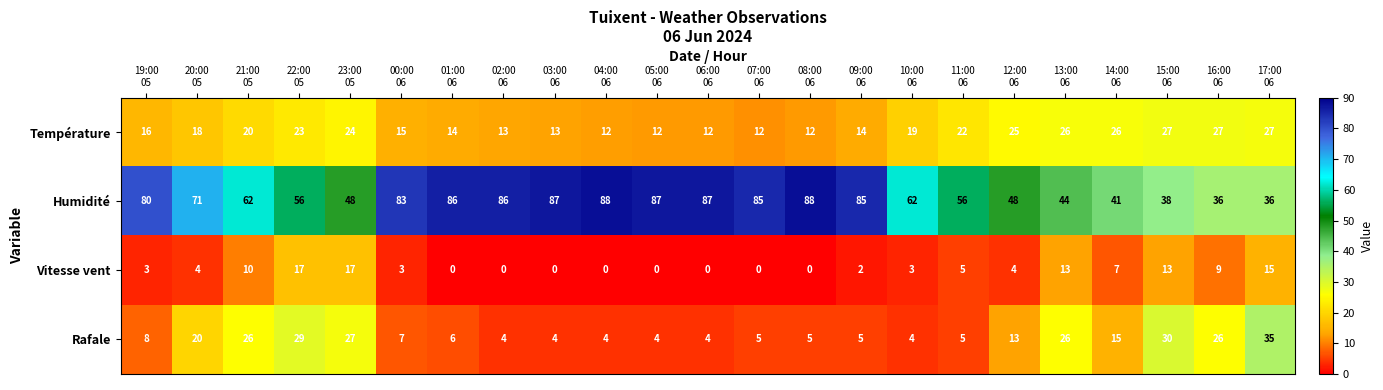

What is the maximum value shown in the chart?

88